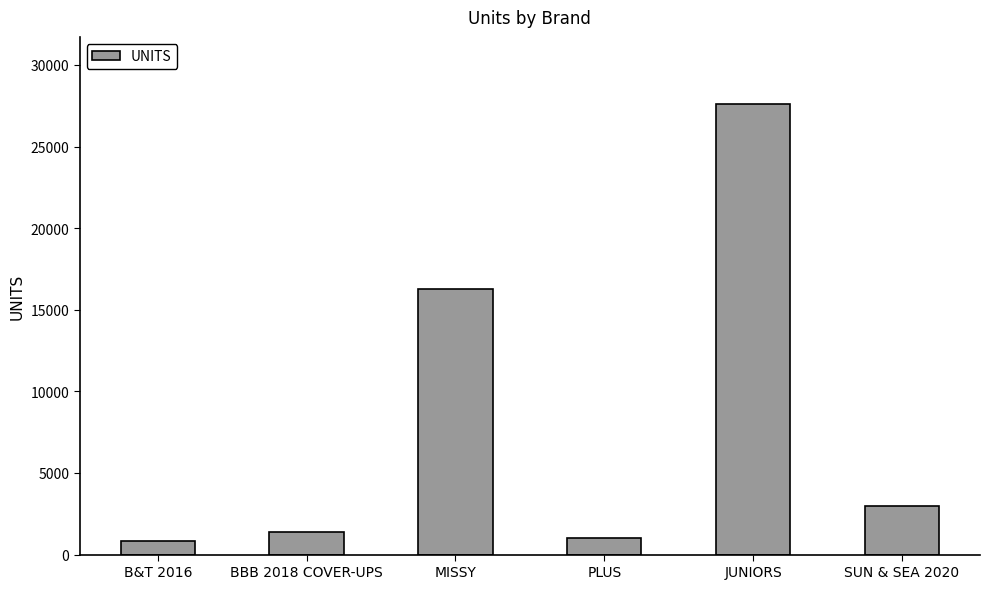

Which label corresponds to the largest value in the chart?

JUNIORS